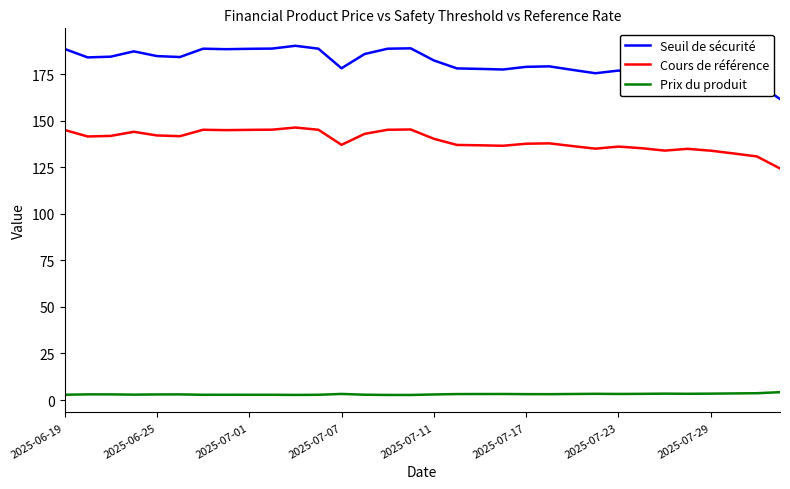

True or false: Prix du produit has more than 0 interior local peaks.

True